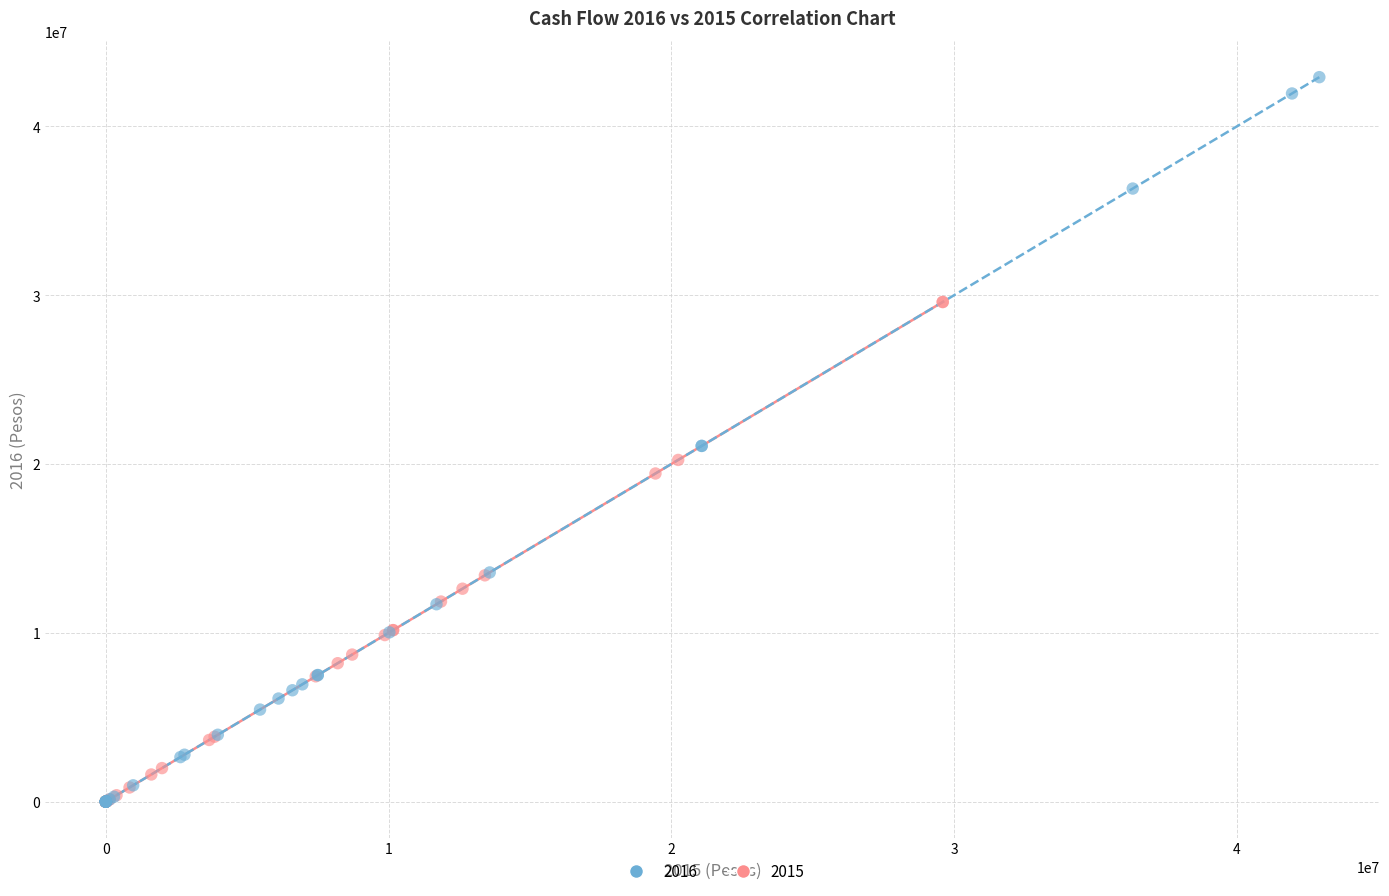

What are all the series names shown in the legend?

2016, 2015